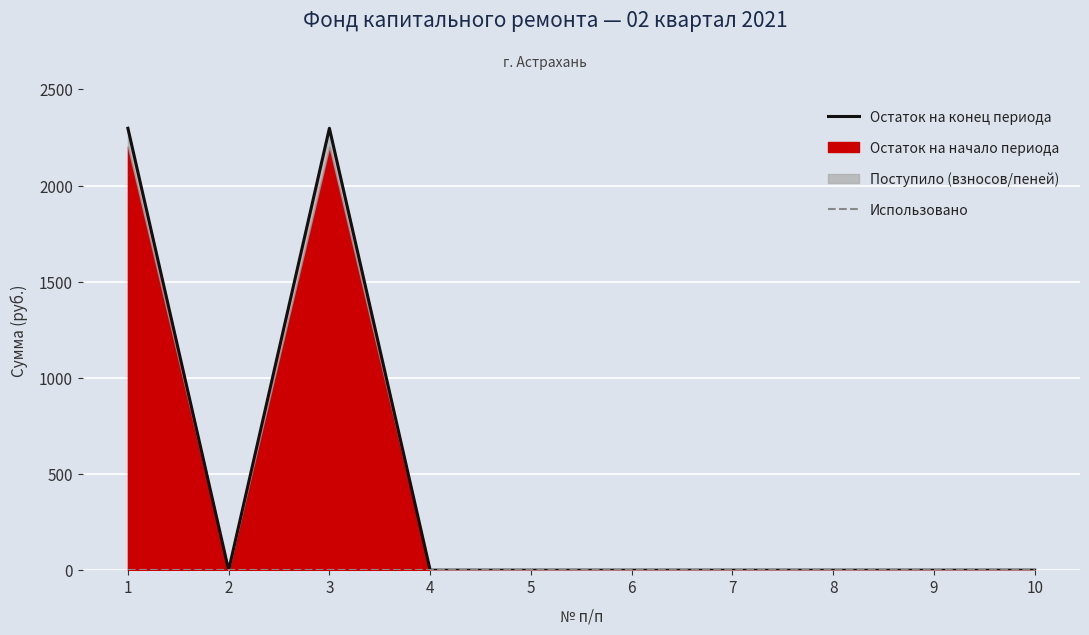

True or false: Остаток на конец периода has a value of 0.0 at 7.

True